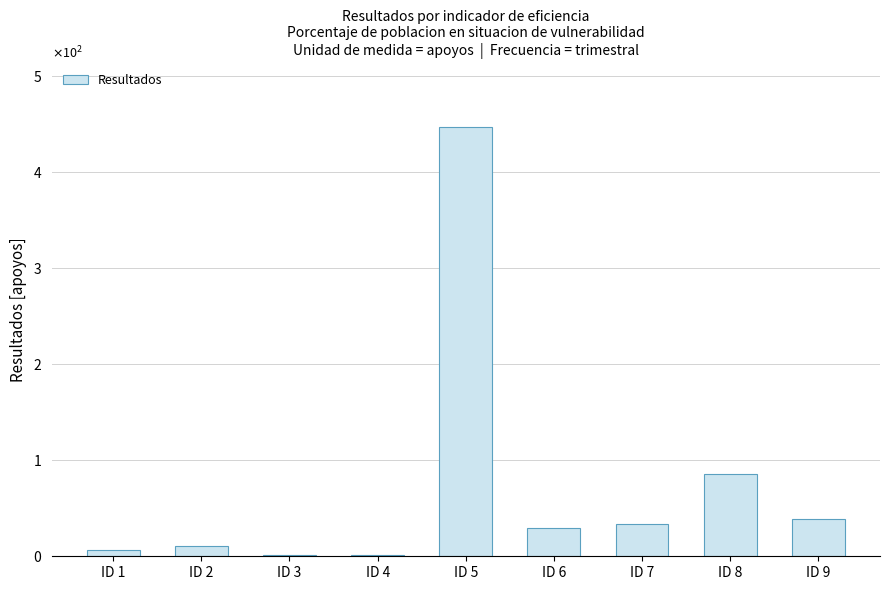

What is the ratio of the value at ID 9 to the value at ID 2?

3.5